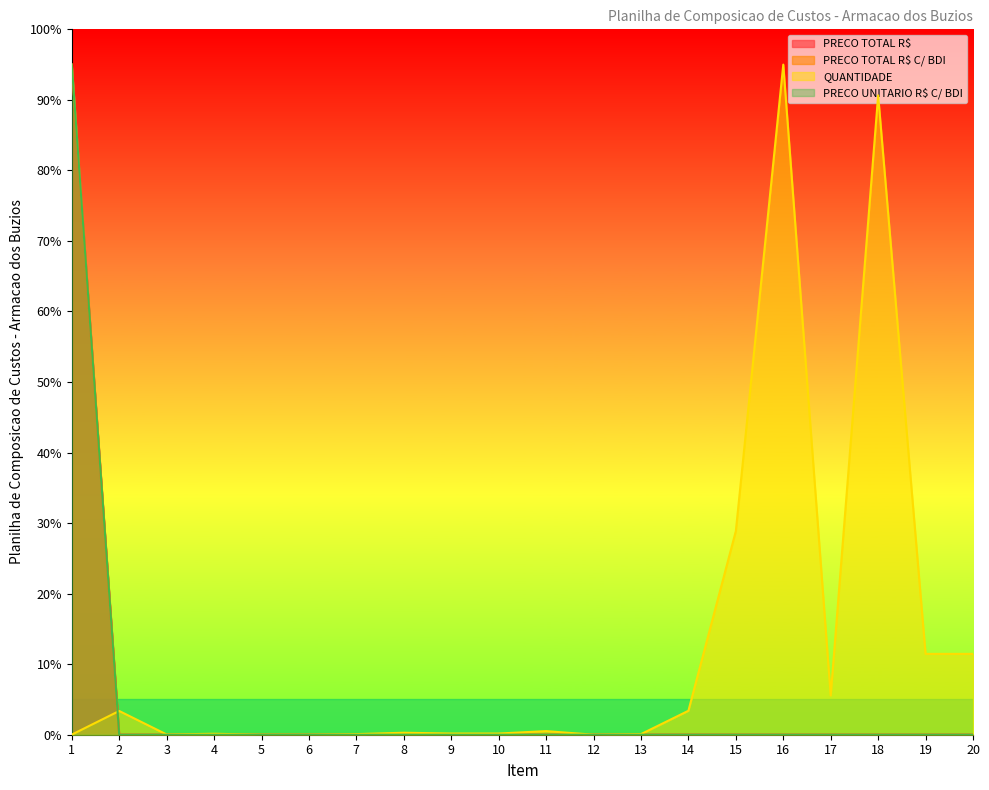

What is the difference between the PRECO TOTAL R$ values at 10 and 1?

95.0